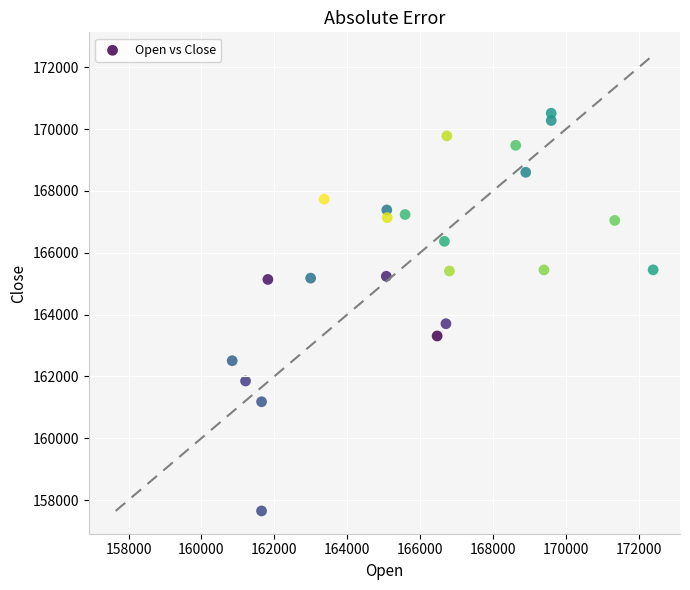

What is the range of Y values (max minus min)?

12867